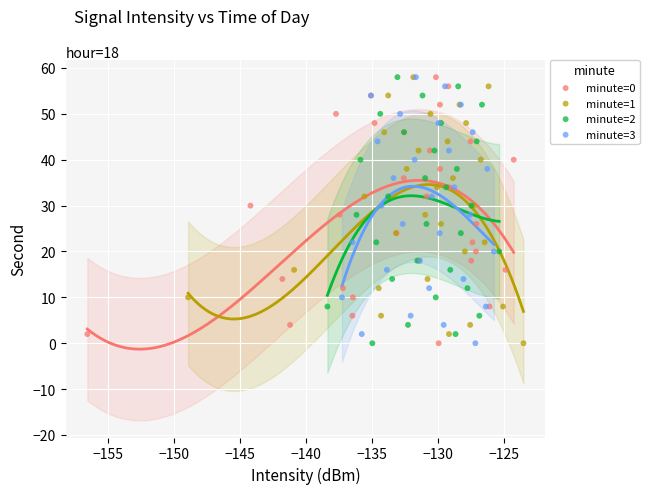

What are all the series names shown in the legend?

minute=0, minute=1, minute=2, minute=3